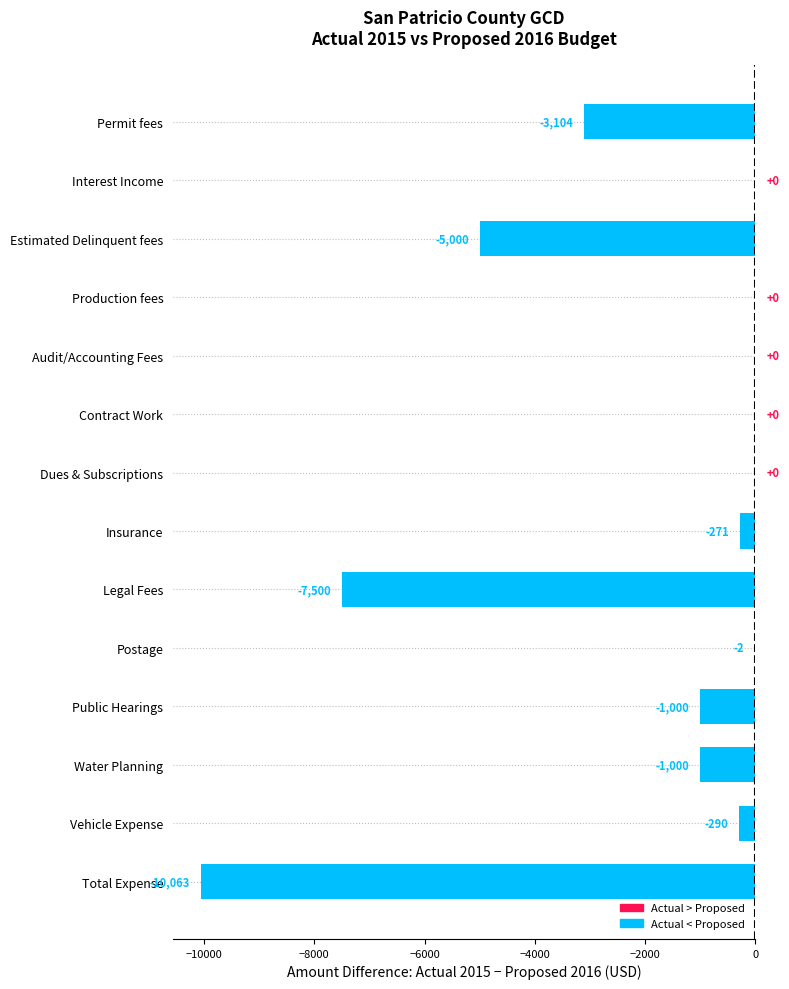

Is it true that the value at Interest Income is 0.0?

True